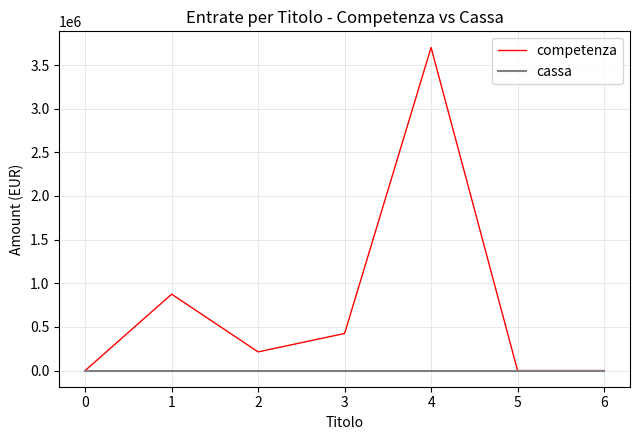

At 2, list the series in order from smallest to largest.

cassa, competenza